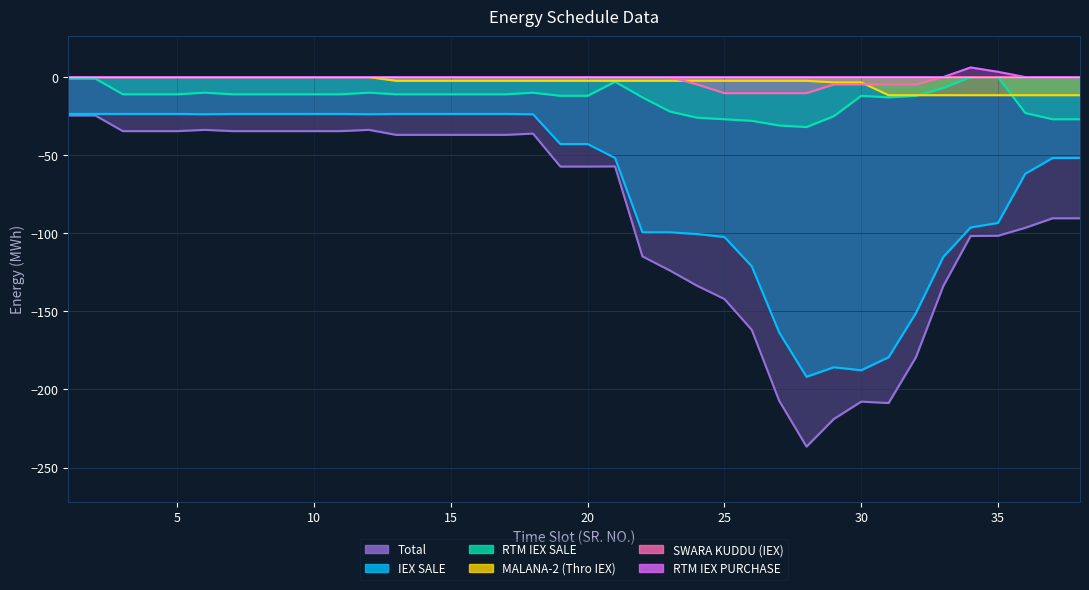

What is the difference between the highest and lowest values at 1?

24.6